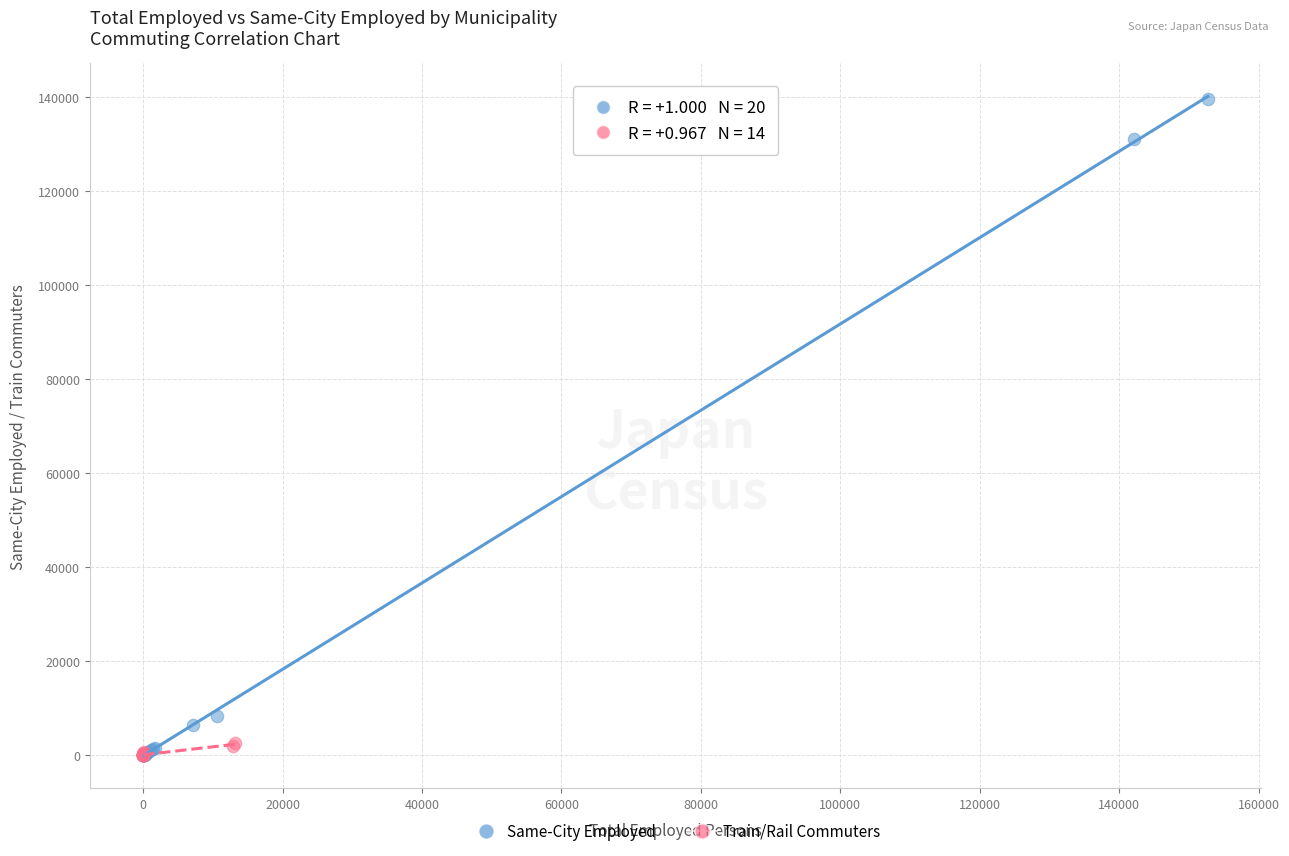

Which series has the largest Y range (max minus min)?

Same-City Employed